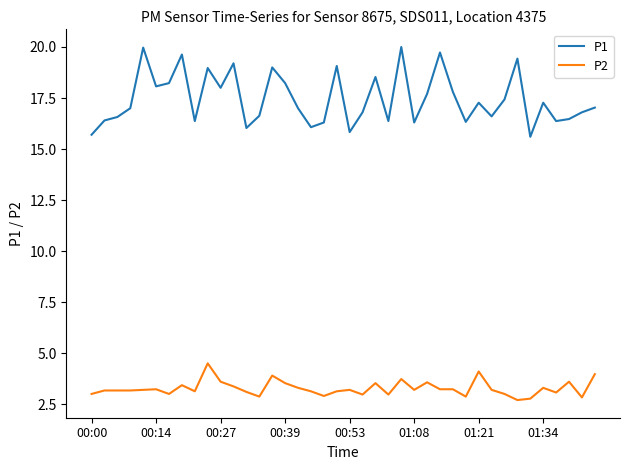

Which series has the widest spread of values?

P1